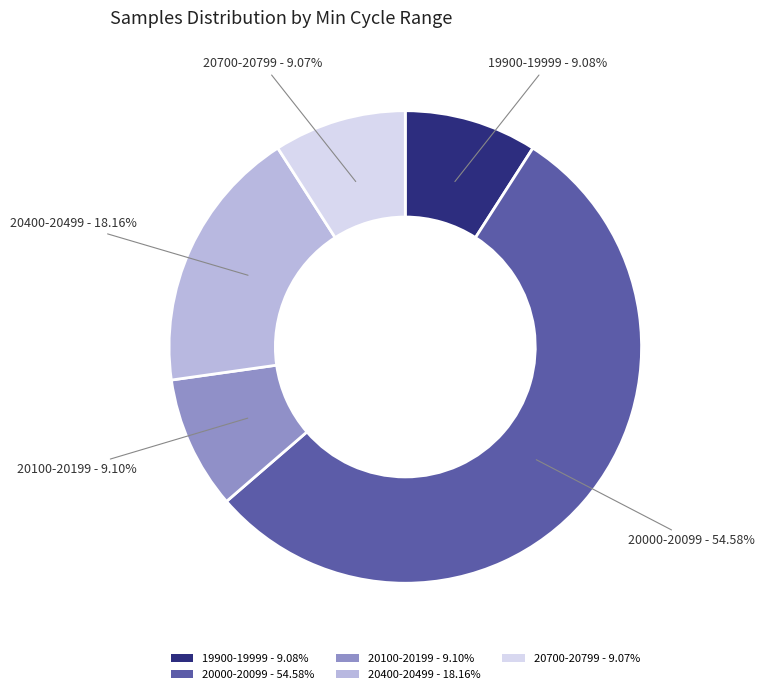

Does any single category account for the majority?

Yes